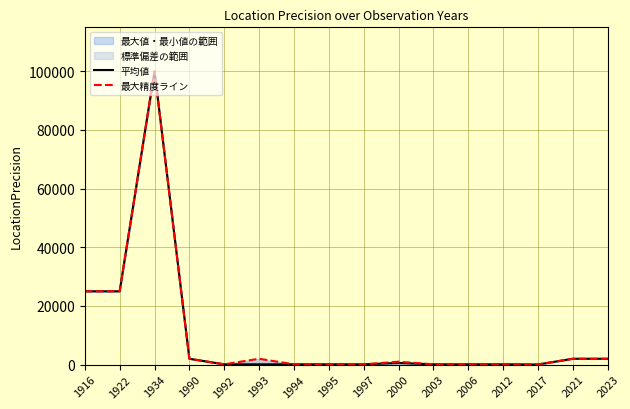

Is the value of 平均値 at 1916 greater than the value of 最大精度ライン at 1994?

Yes